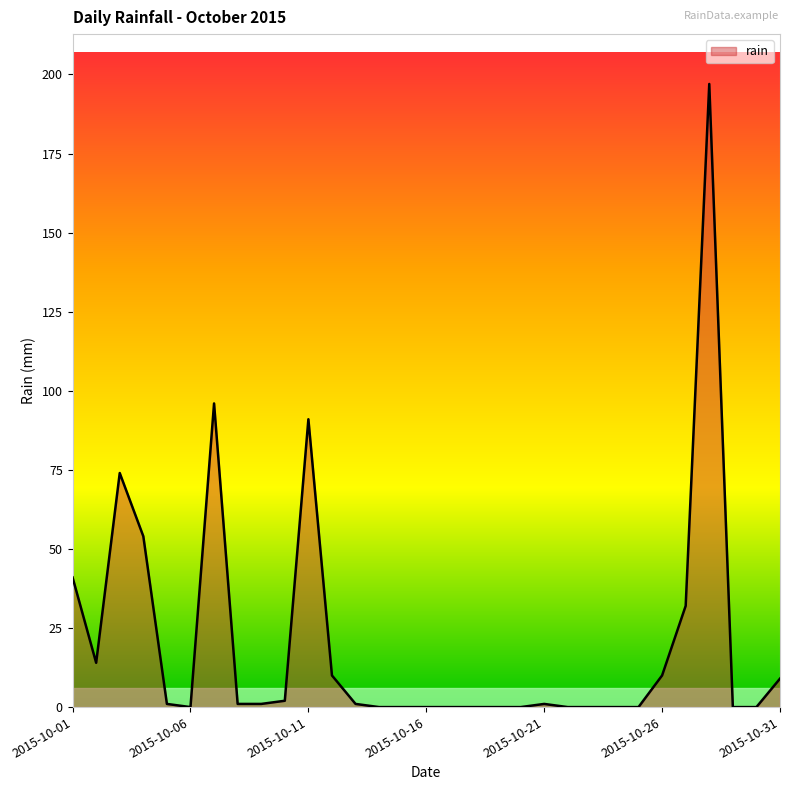

What is the difference between the maximum and minimum values?

197